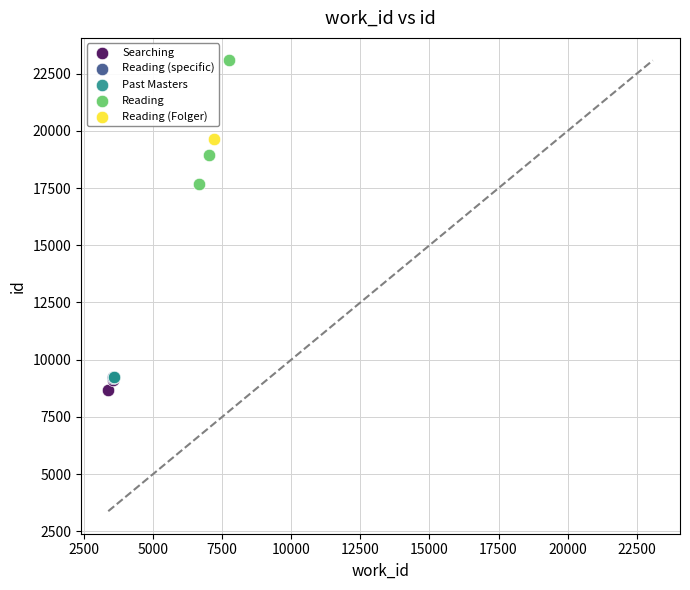

Which series contains the lowest Y value?

Searching